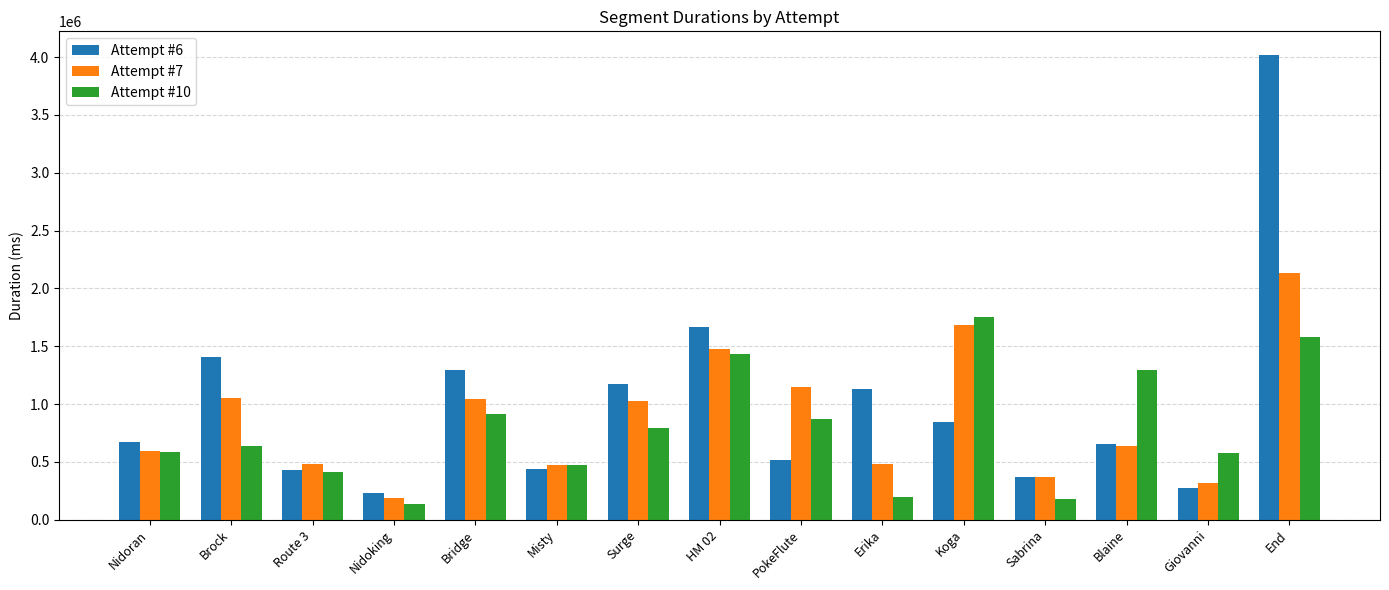

Is it true that Attempt #10 equals 177878 at Sabrina?

True